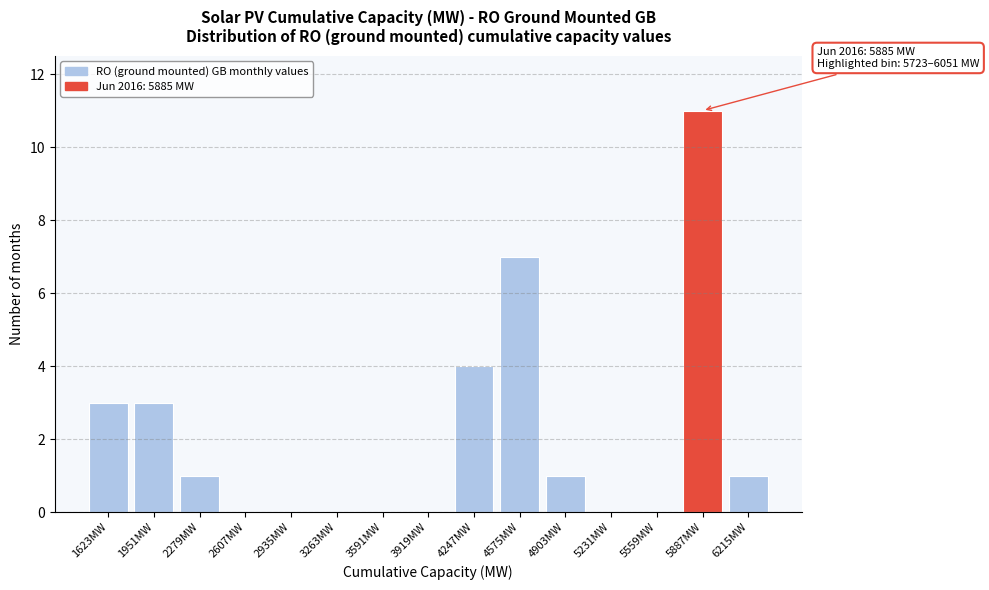

Reading left to right, extract all data points from this chart.

1623MW=3	1951MW=3	2279MW=1	2607MW=0	2935MW=0	3263MW=0	3591MW=0	3919MW=0	4247MW=4	4575MW=7	4903MW=1	5231MW=0	5559MW=0	5887MW=11	6215MW=1